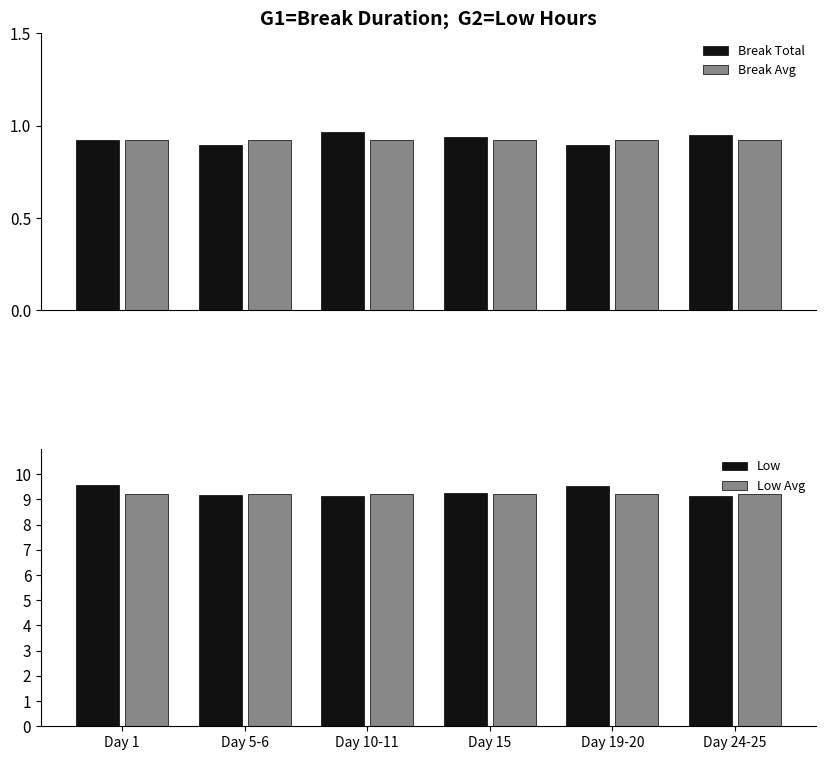

What is the total value across all series at Day 10-11?

20.2